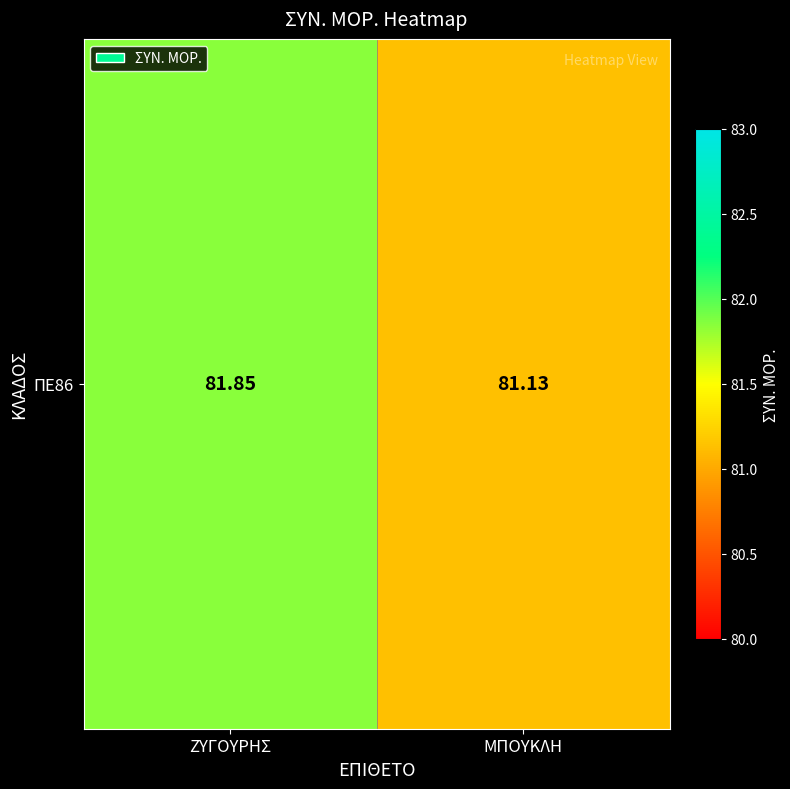

List the labels in order of value, smallest first.

ΜΠΟΥΚΛΗ, ΖΥΓΟΥΡΗΣ